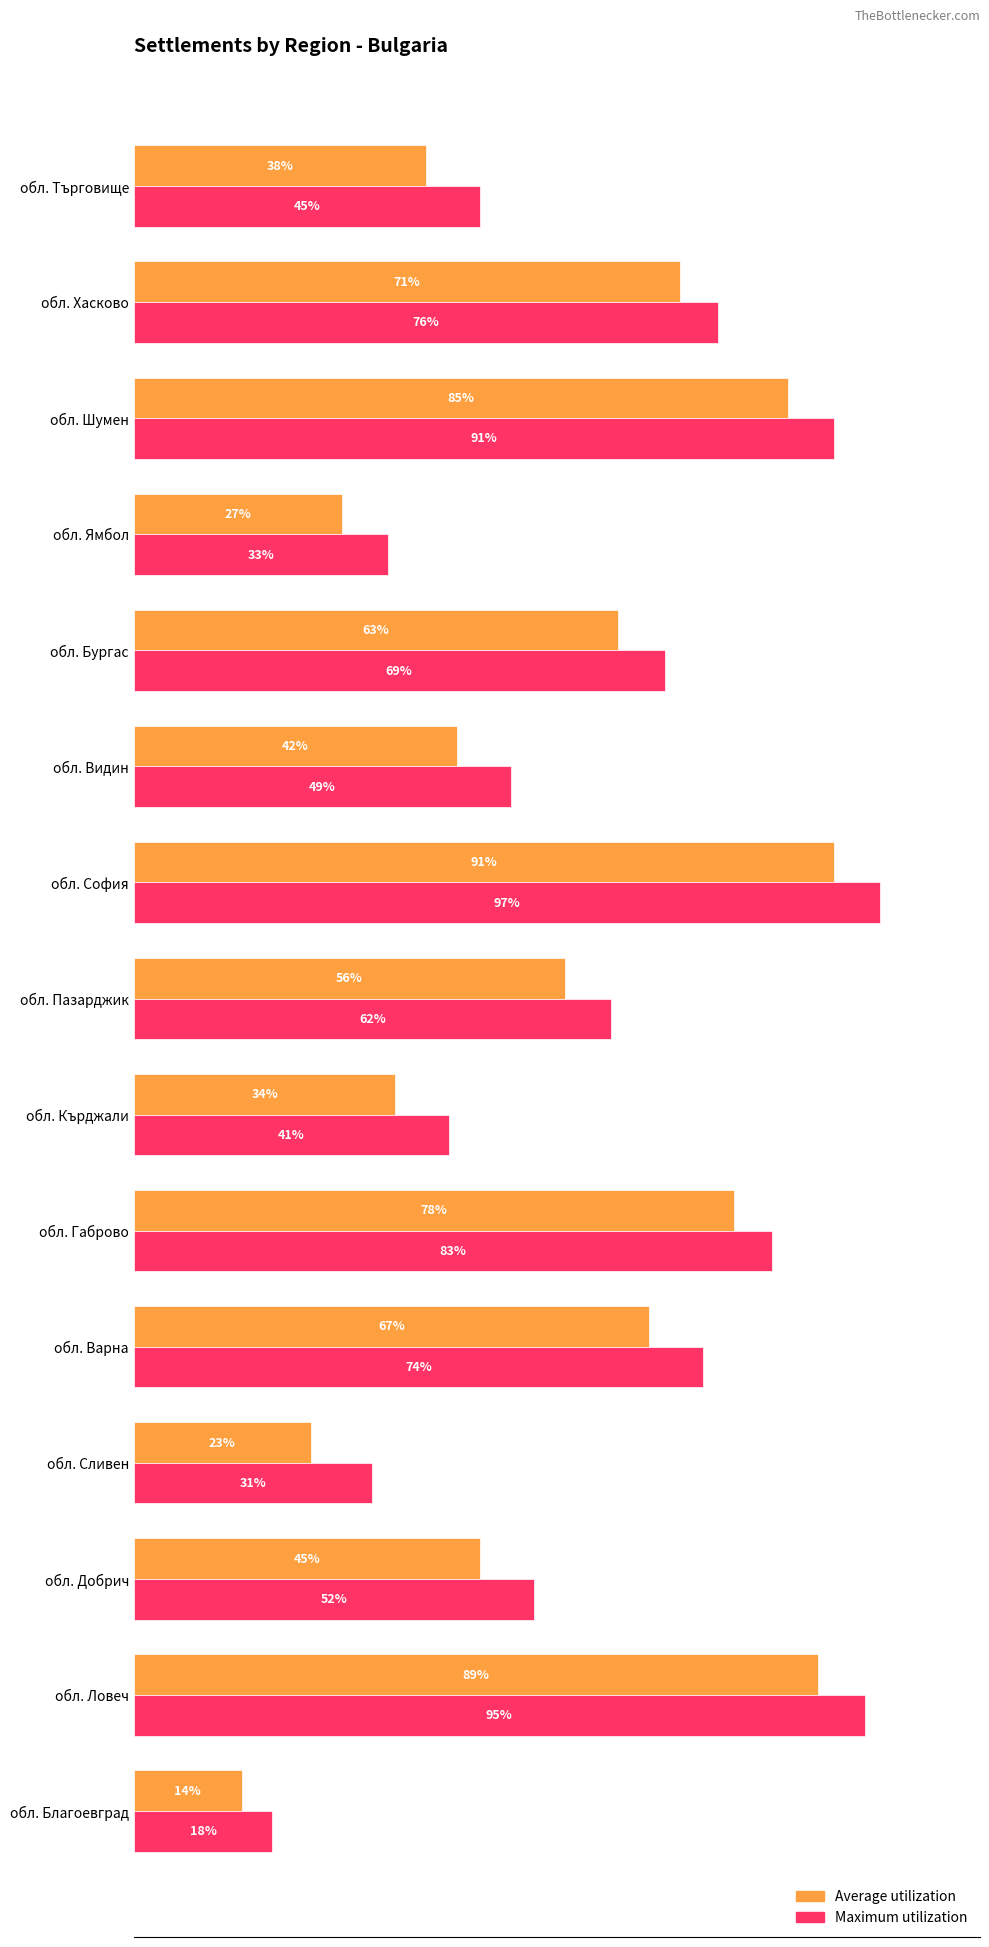

Which series has the widest spread of values?

Maximum utilization